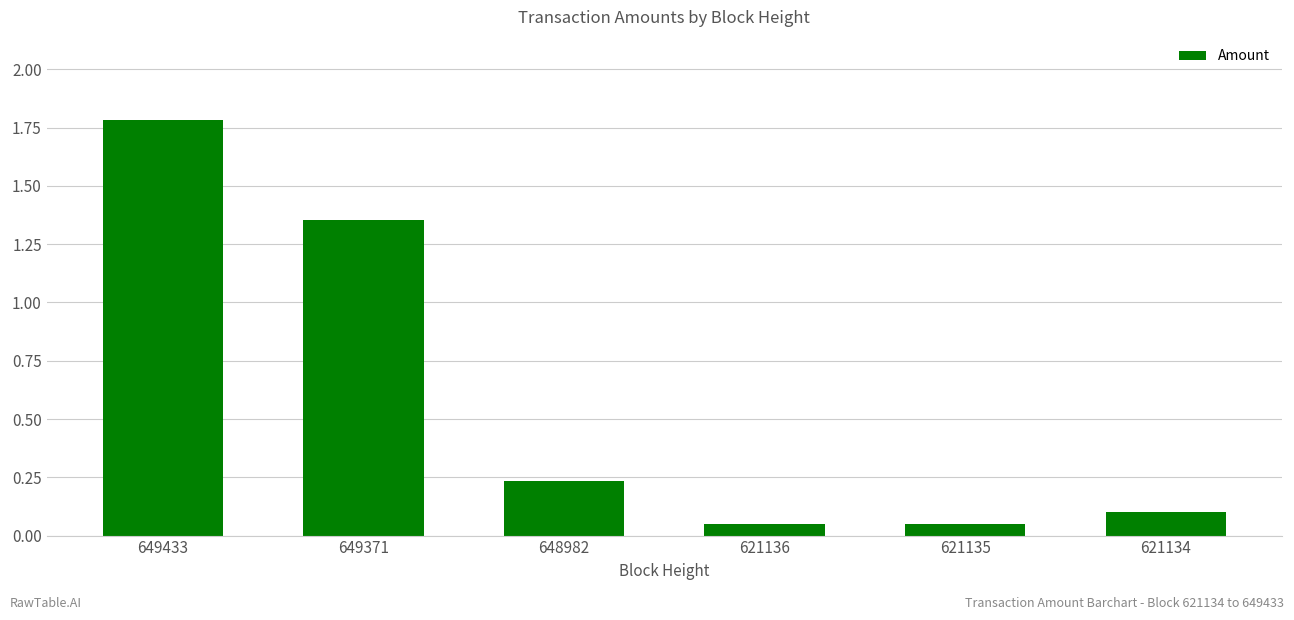

Is it true that the value at 621134 is 0.1?

True